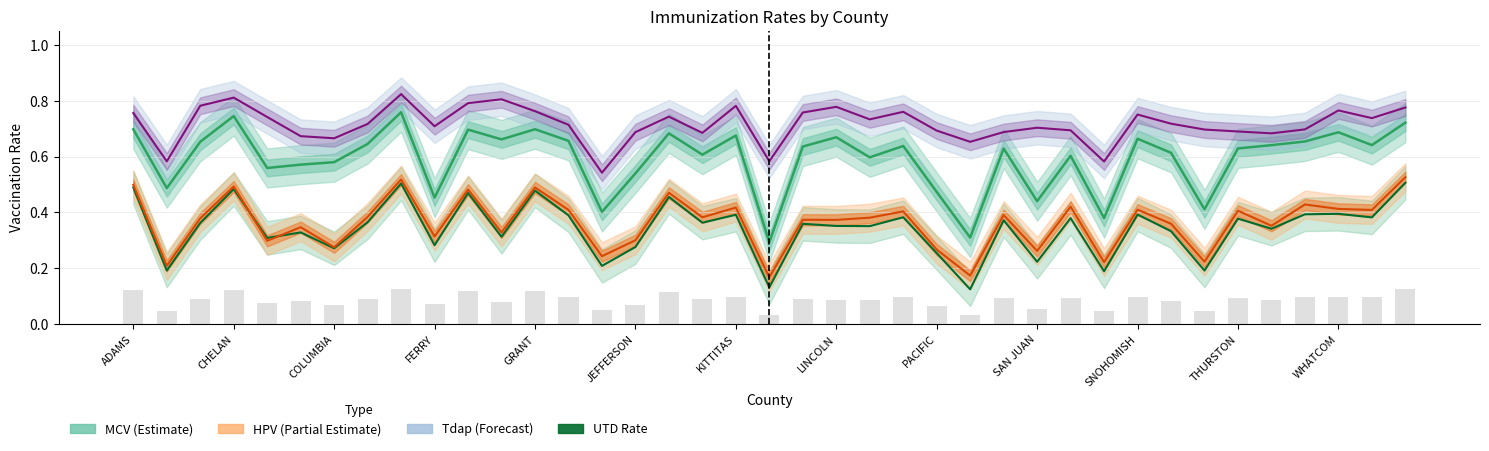

What is the difference between the UTD Rate values at 25 and 17?

0.2